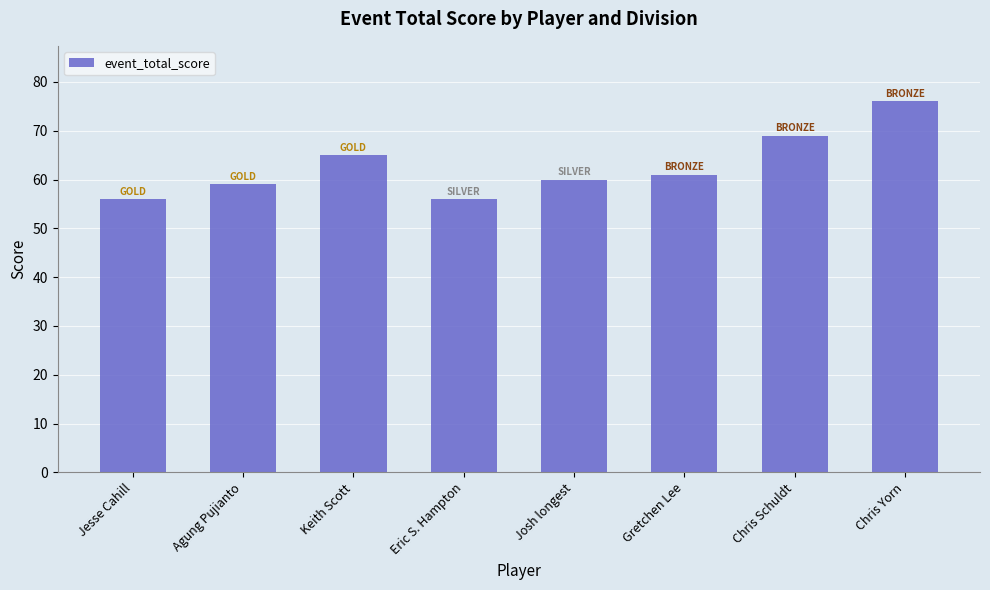

What is the difference between the maximum and minimum values?

20